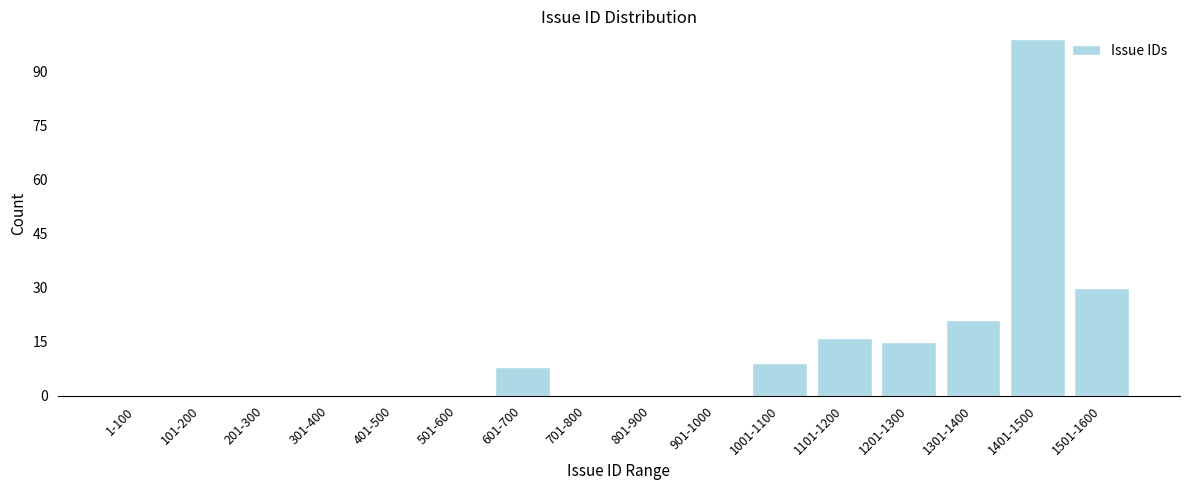

Reading left to right, extract all data points from this chart.

1-100=0	101-200=0	201-300=0	301-400=0	401-500=0	501-600=0	601-700=8	701-800=0	801-900=0	901-1000=0	1001-1100=9	1101-1200=16	1201-1300=15	1301-1400=21	1401-1500=99	1501-1600=30